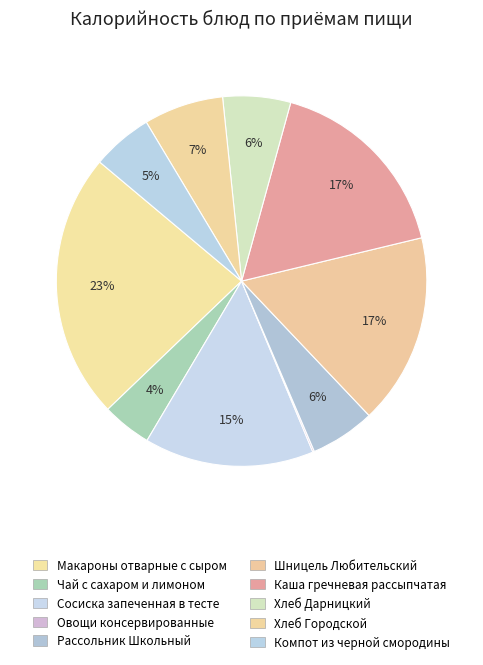

Rank the categories by value from lowest to highest.

Овощи консервированные, Чай с сахаром и лимоном, Компот из черной смородины, Рассольник Школьный, Хлеб Дарницкий, Хлеб Городской, Сосиска запеченная в тесте, Шницель Любительский, Каша гречневая рассыпчатая, Макароны отварные с сыром